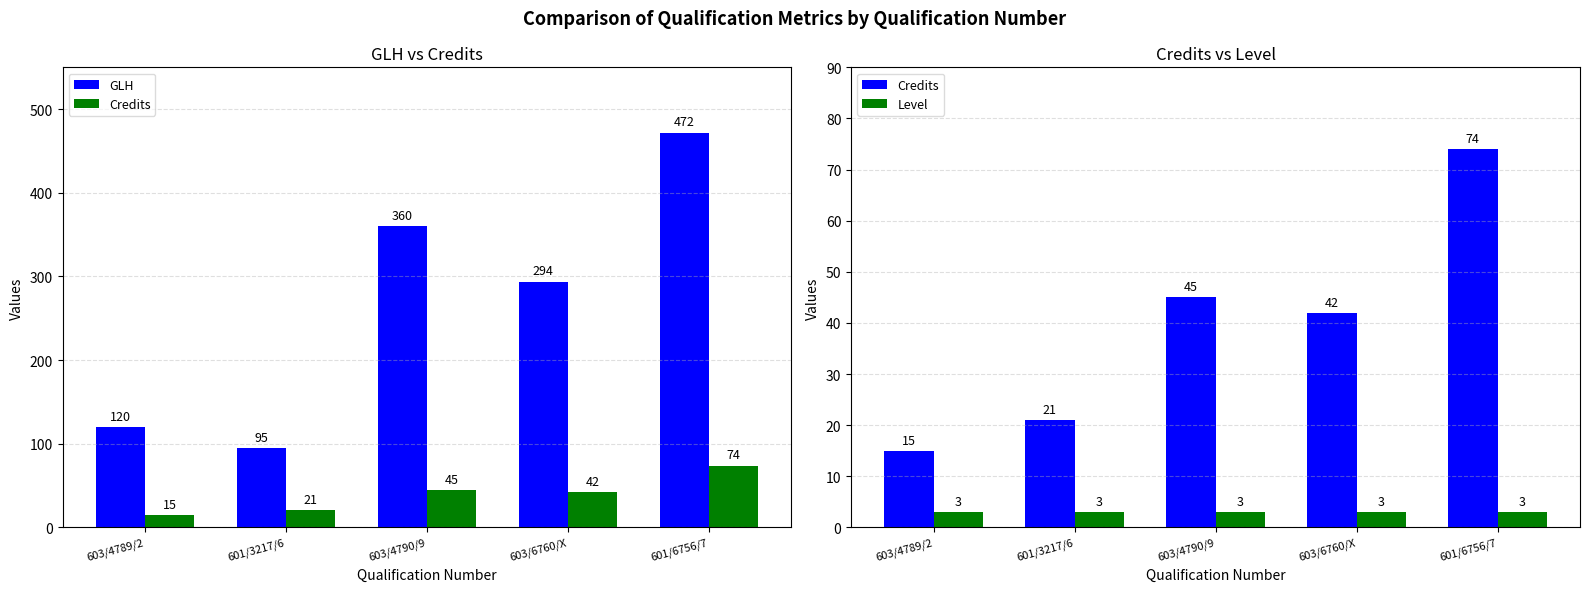

Which series has the widest spread of values?

GLH